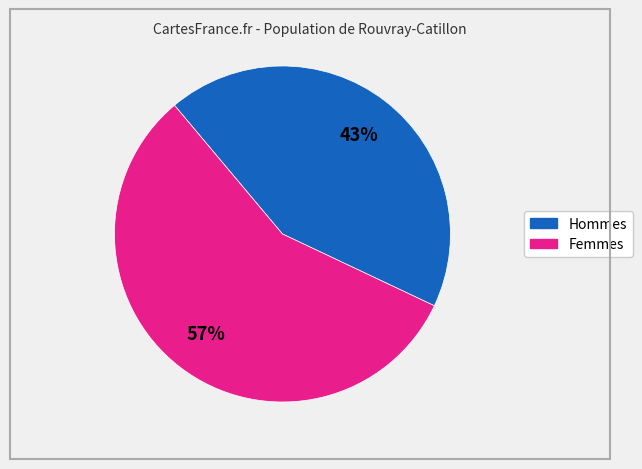

How many segments does this pie chart have?

2